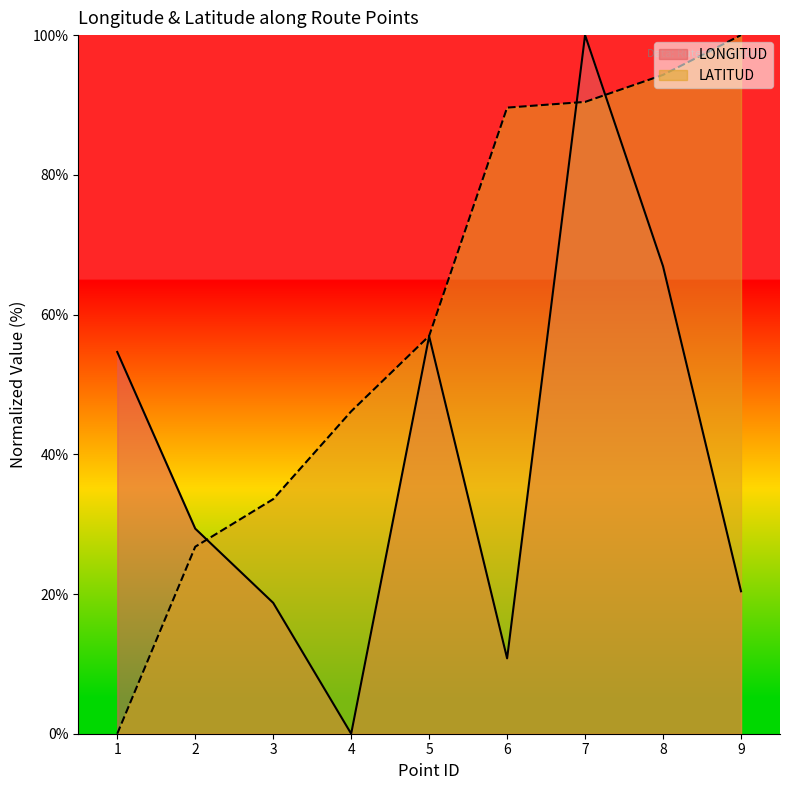

Reading right to left, transcribe all the data shown in this chart.

LONGITUD: 9=20.4	8=66.9	7=100.0	6=10.8	5=56.9	4=0.0	3=18.7	2=29.4	1=54.6
LATITUD: 9=100.0	8=94.3	7=90.4	6=89.6	5=56.9	4=46.1	3=33.6	2=26.8	1=0.0